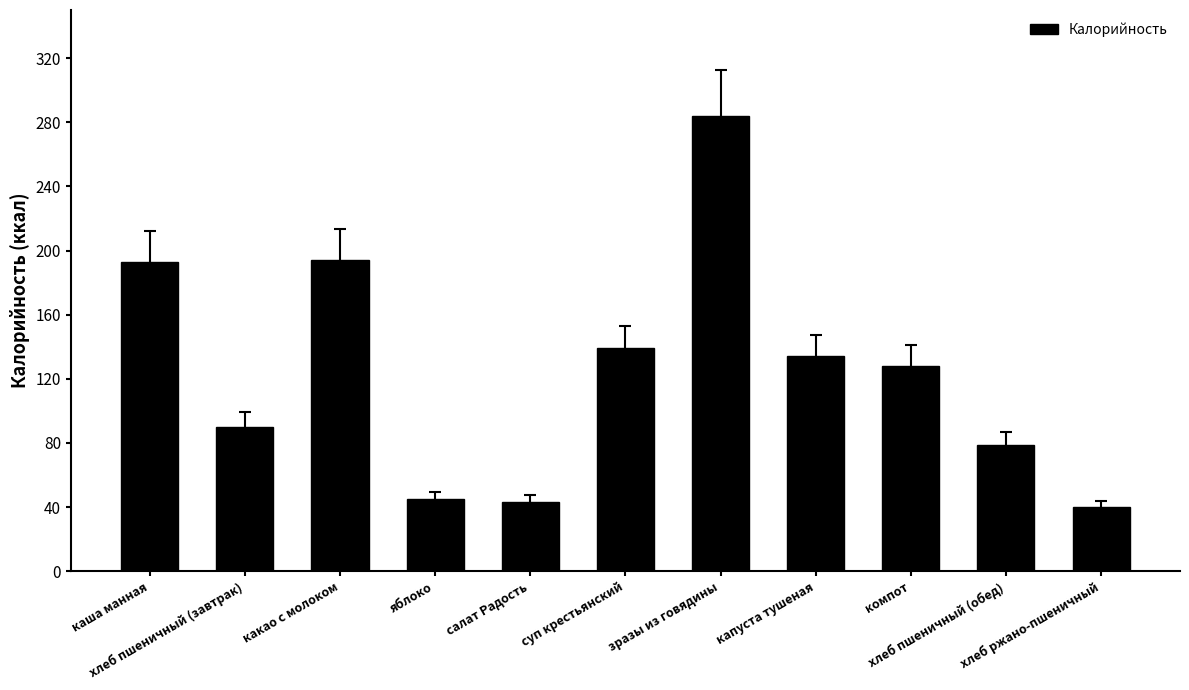

What is the value of the 5th bar from the left?

43.1